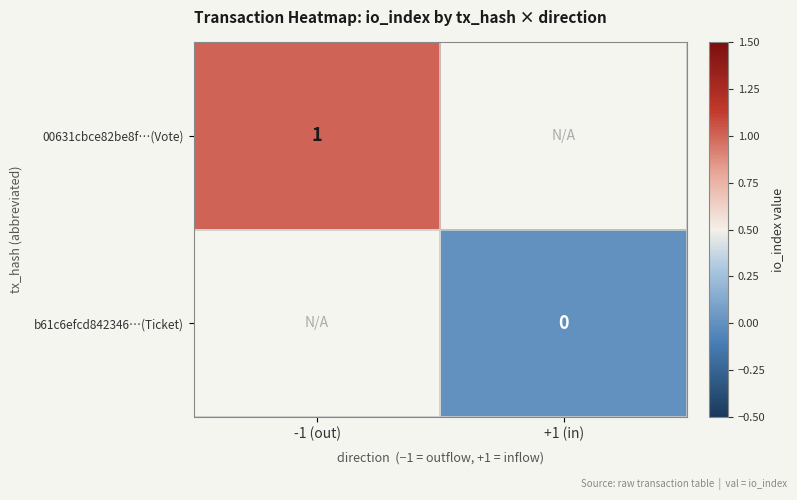

The 00631cbce82be8f…(Vote) series shows 0 at -1 (out). True or false?

False